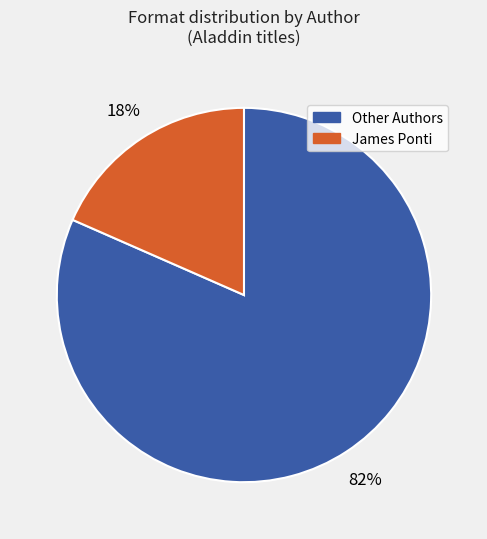

Is there a majority slice in this chart?

Yes